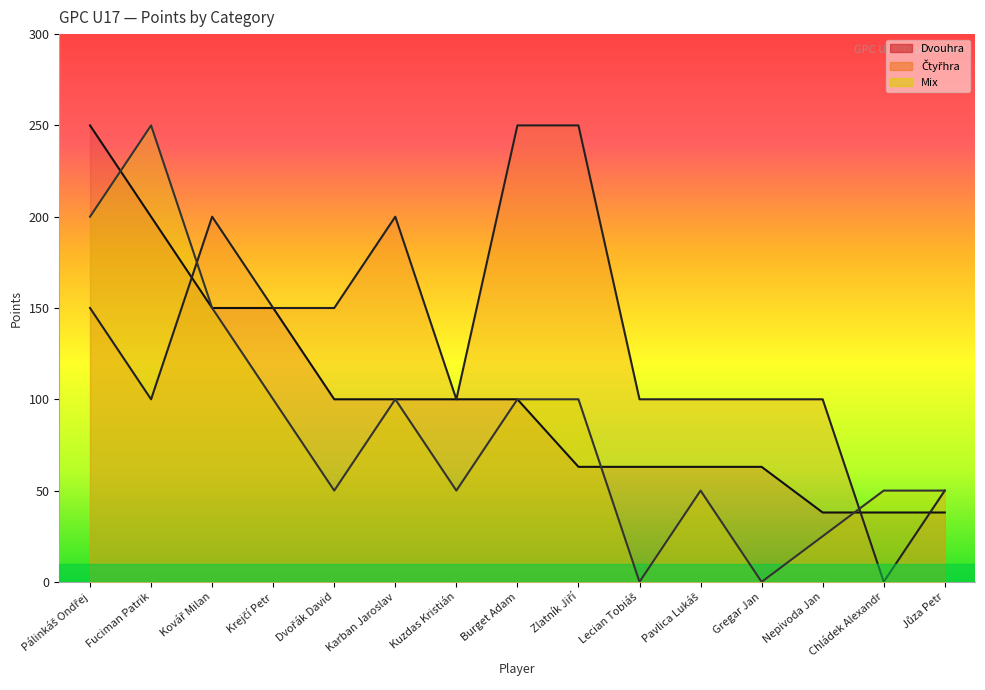

How many times do Mix and Čtyřhra cross each other?

2